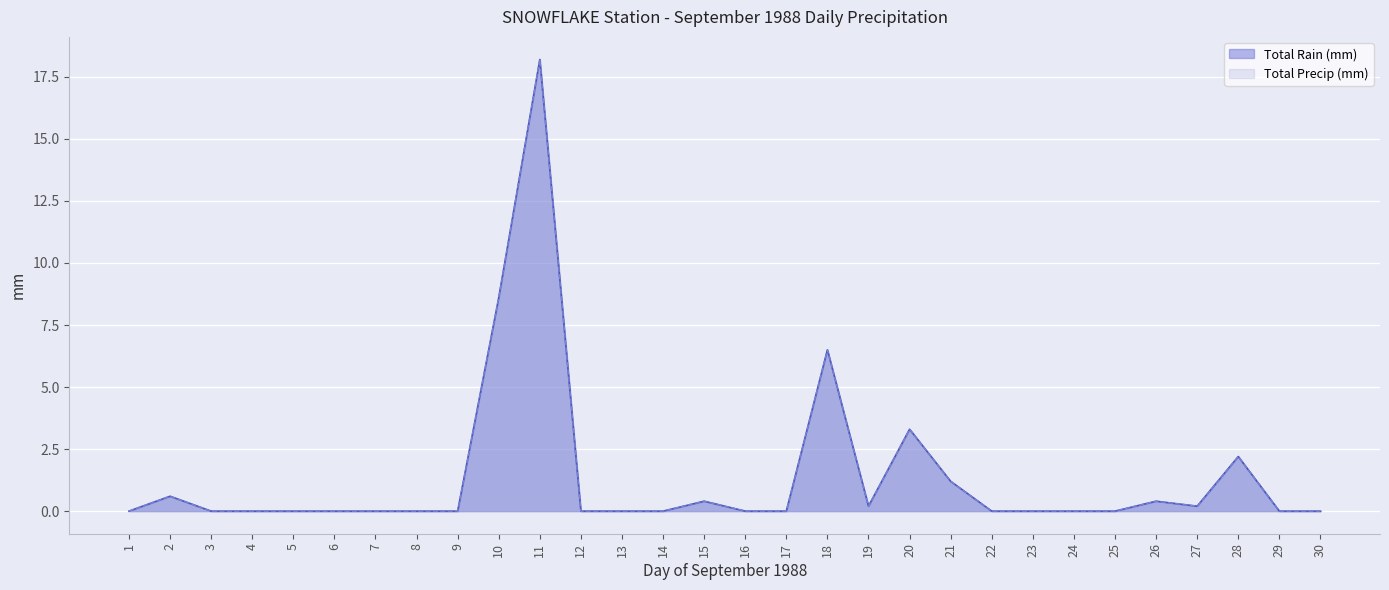

List the labels in order of Total Rain (mm) value, smallest first.

1, 3, 4, 5, 6, 7, 8, 9, 12, 13, 14, 16, 17, 22, 23, 24, 25, 29, 30, 19, 27, 15, 26, 2, 21, 28, 20, 18, 10, 11